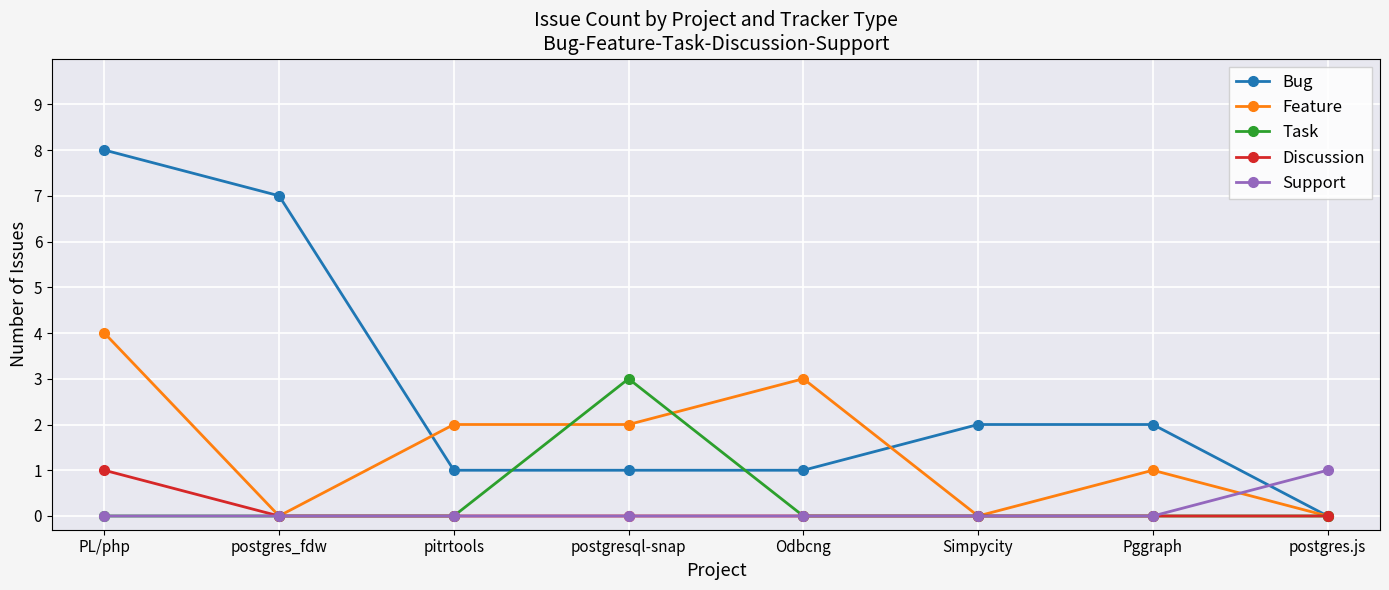

Reading left to right, list all the values displayed in this chart.

Bug: PL/php=8	postgres_fdw=7	pitrtools=1	postgresql-snap=1	Odbcng=1	Simpycity=2	Pggraph=2	postgres.js=0
Feature: PL/php=4	postgres_fdw=0	pitrtools=2	postgresql-snap=2	Odbcng=3	Simpycity=0	Pggraph=1	postgres.js=0
Task: PL/php=0	postgres_fdw=0	pitrtools=0	postgresql-snap=3	Odbcng=0	Simpycity=0	Pggraph=0	postgres.js=0
Discussion: PL/php=1	postgres_fdw=0	pitrtools=0	postgresql-snap=0	Odbcng=0	Simpycity=0	Pggraph=0	postgres.js=0
Support: PL/php=0	postgres_fdw=0	pitrtools=0	postgresql-snap=0	Odbcng=0	Simpycity=0	Pggraph=0	postgres.js=1